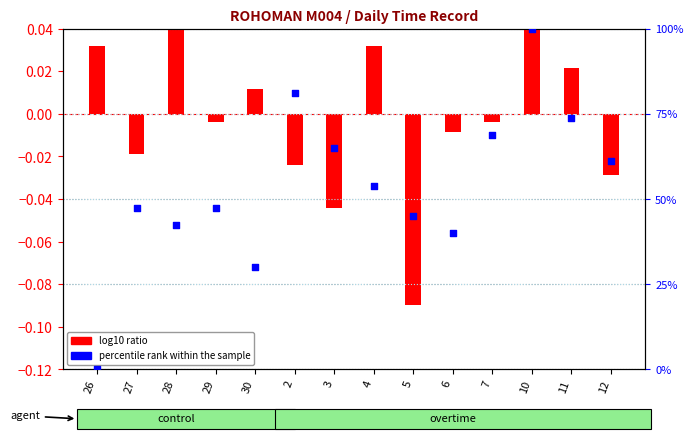

What is the total value across all series at 30?

30.0